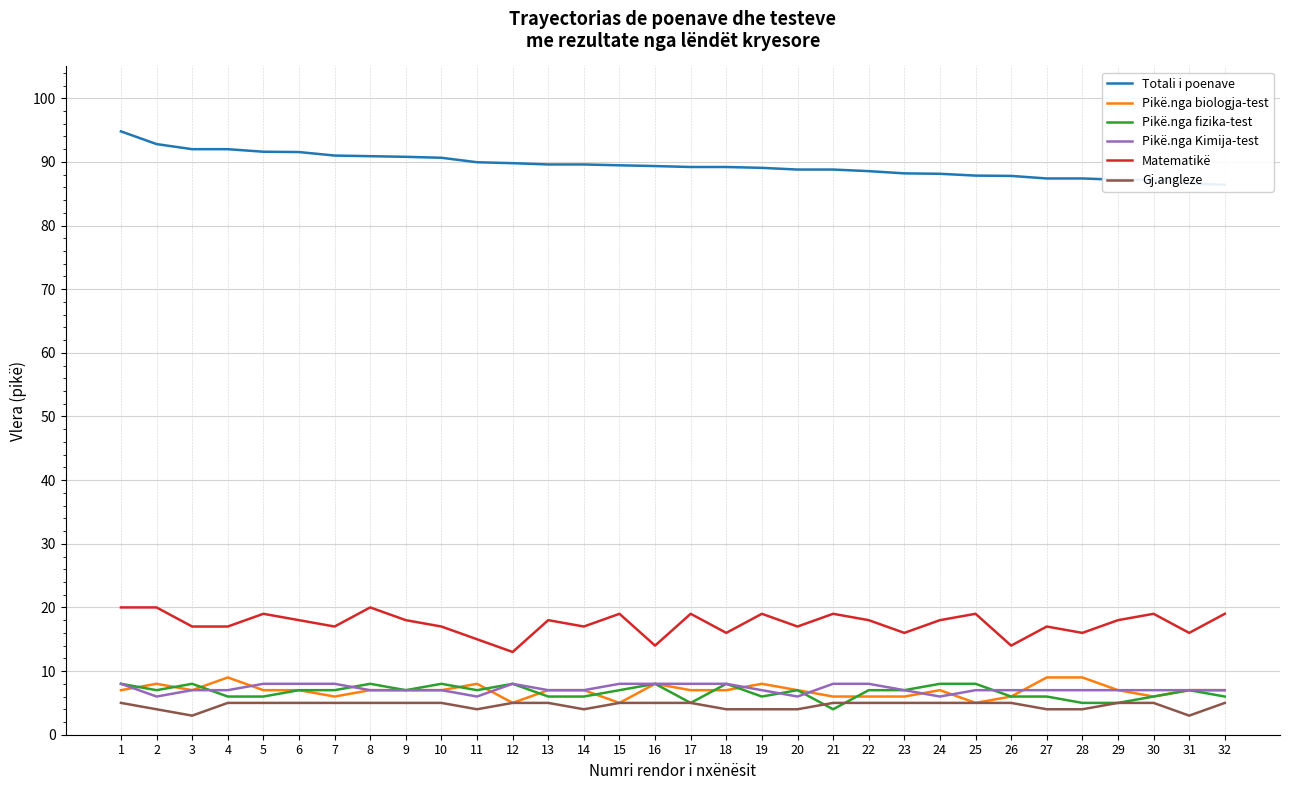

Which category has the highest value in the Pikë.nga biologja-test series?

4